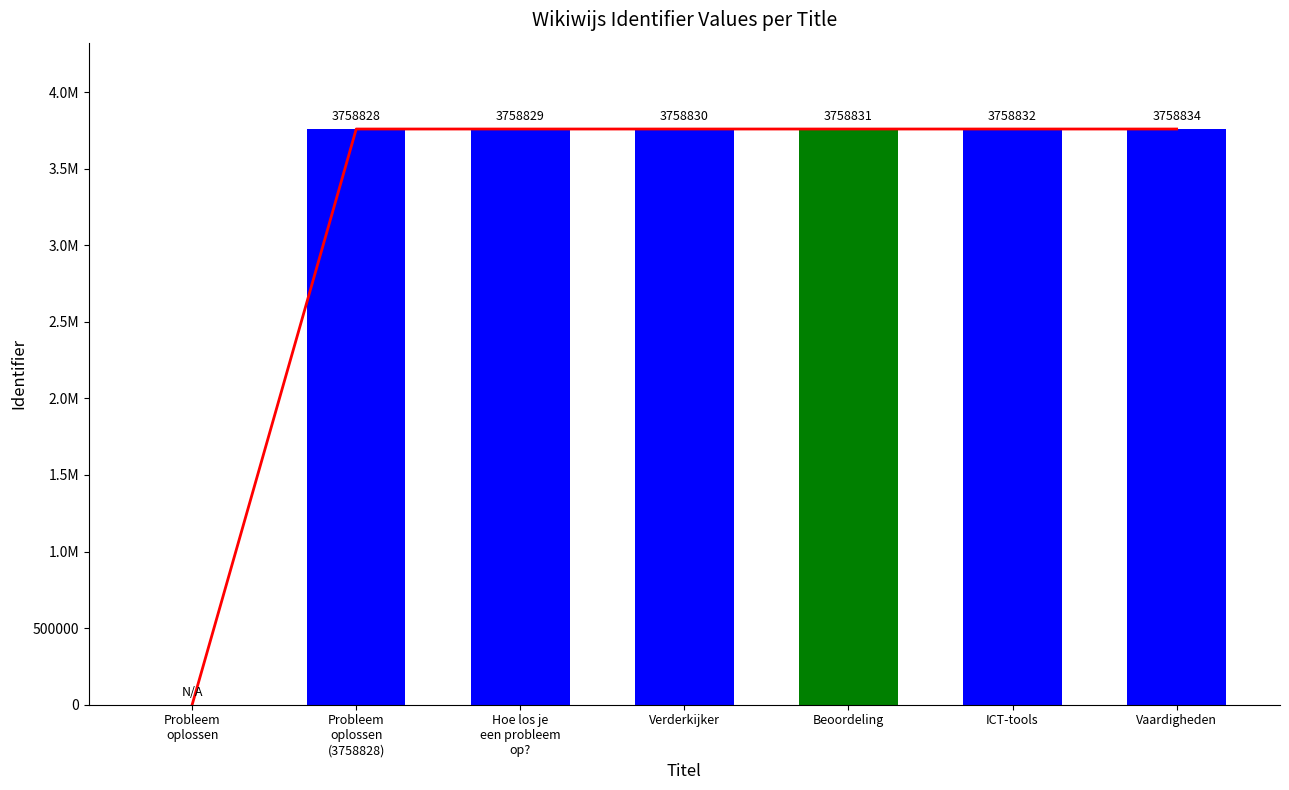

Is it true that the value at ICT-tools is 3758832?

True